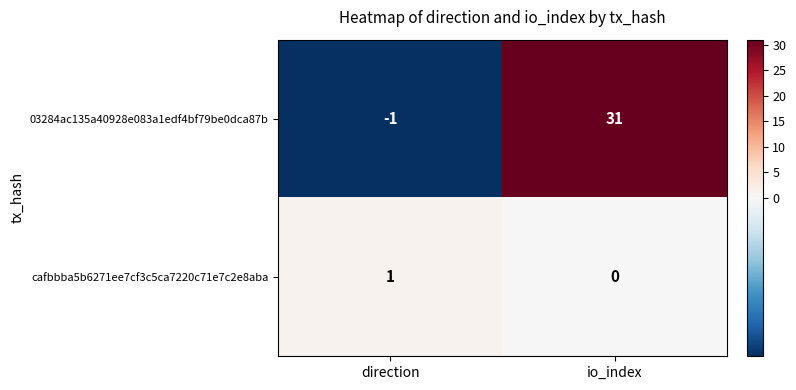

Where is cafbbba5b6271ee7cf3c5ca7220c71e7c2e8aba nearest to the value 0?

io_index